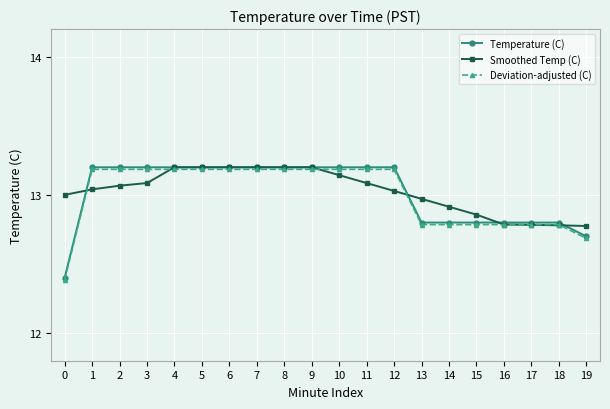

What is the value of the Deviation-adjusted (C) point at the 20th from the left?

12.7